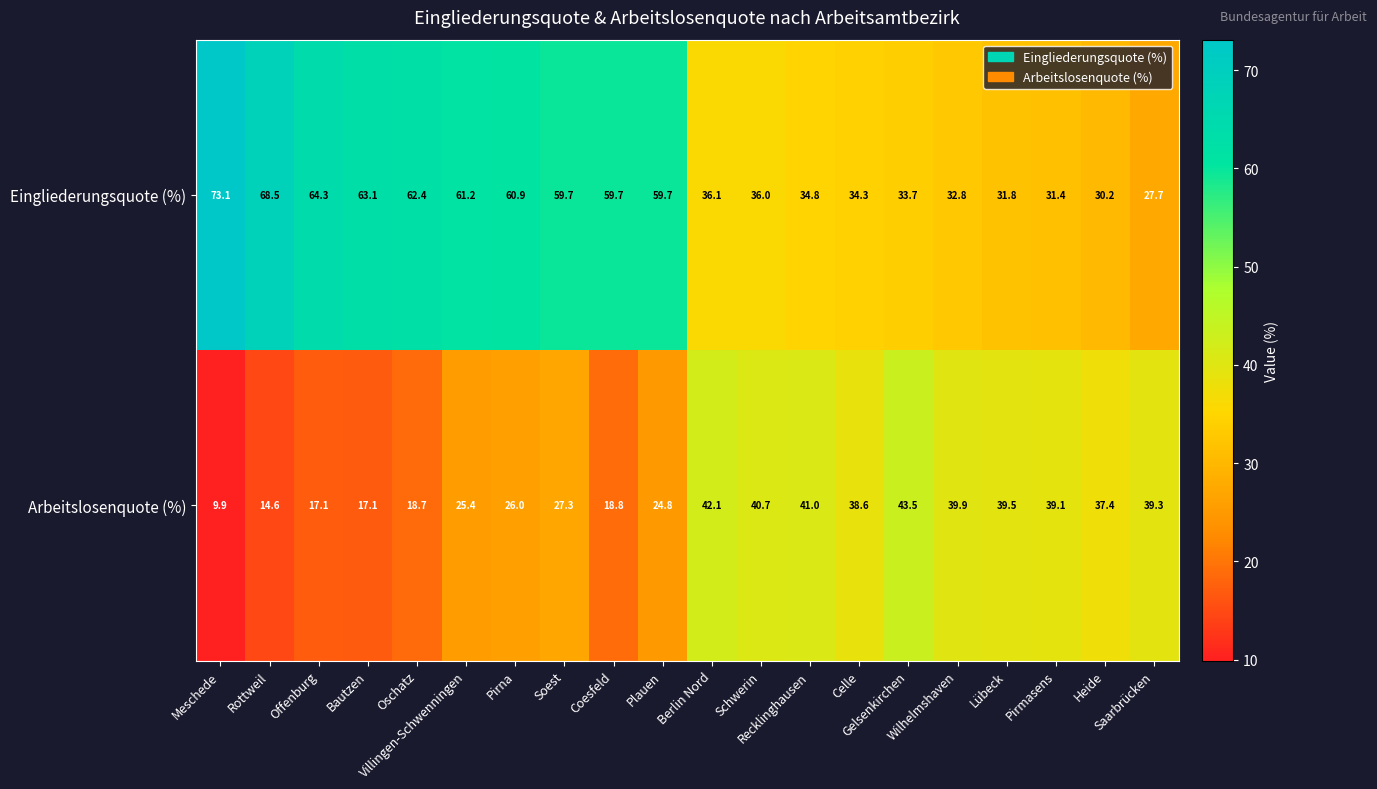

What is the minimum value shown in the chart?

9.9